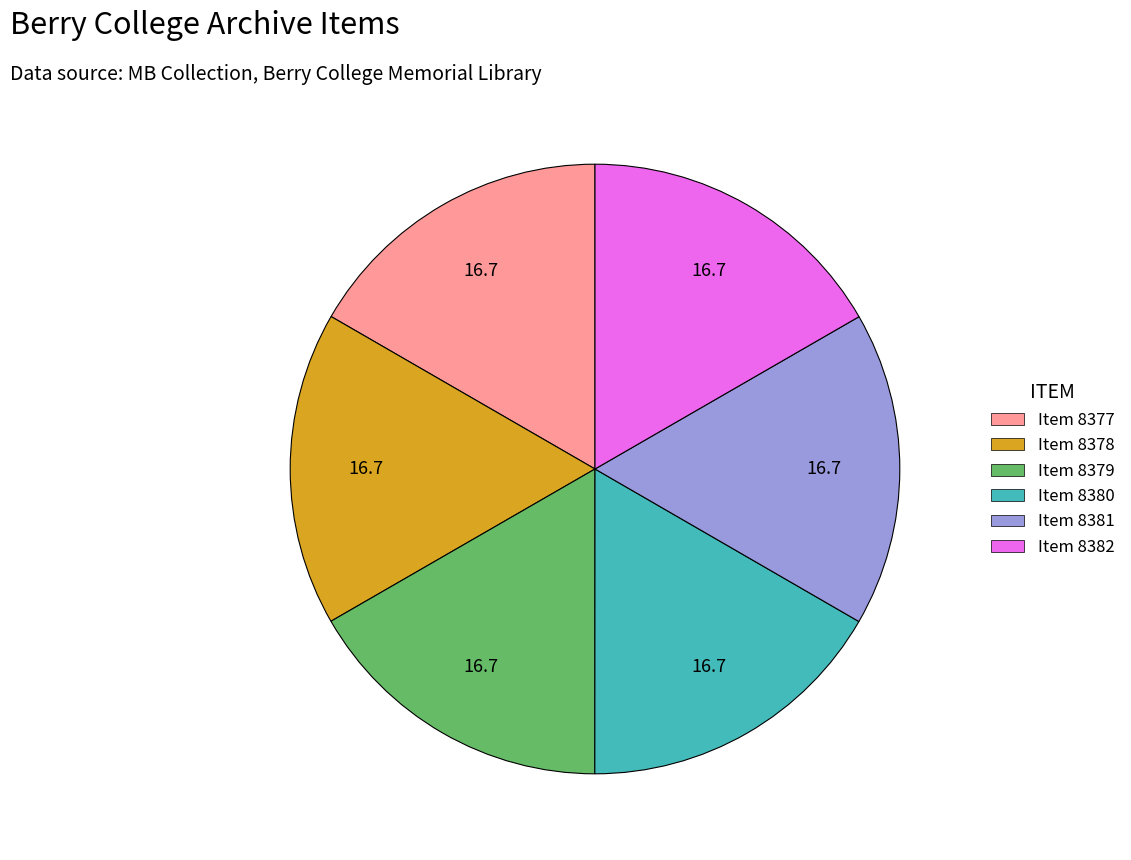

Combined, do Item 8381 and Item 8382 account for over 50%?

No